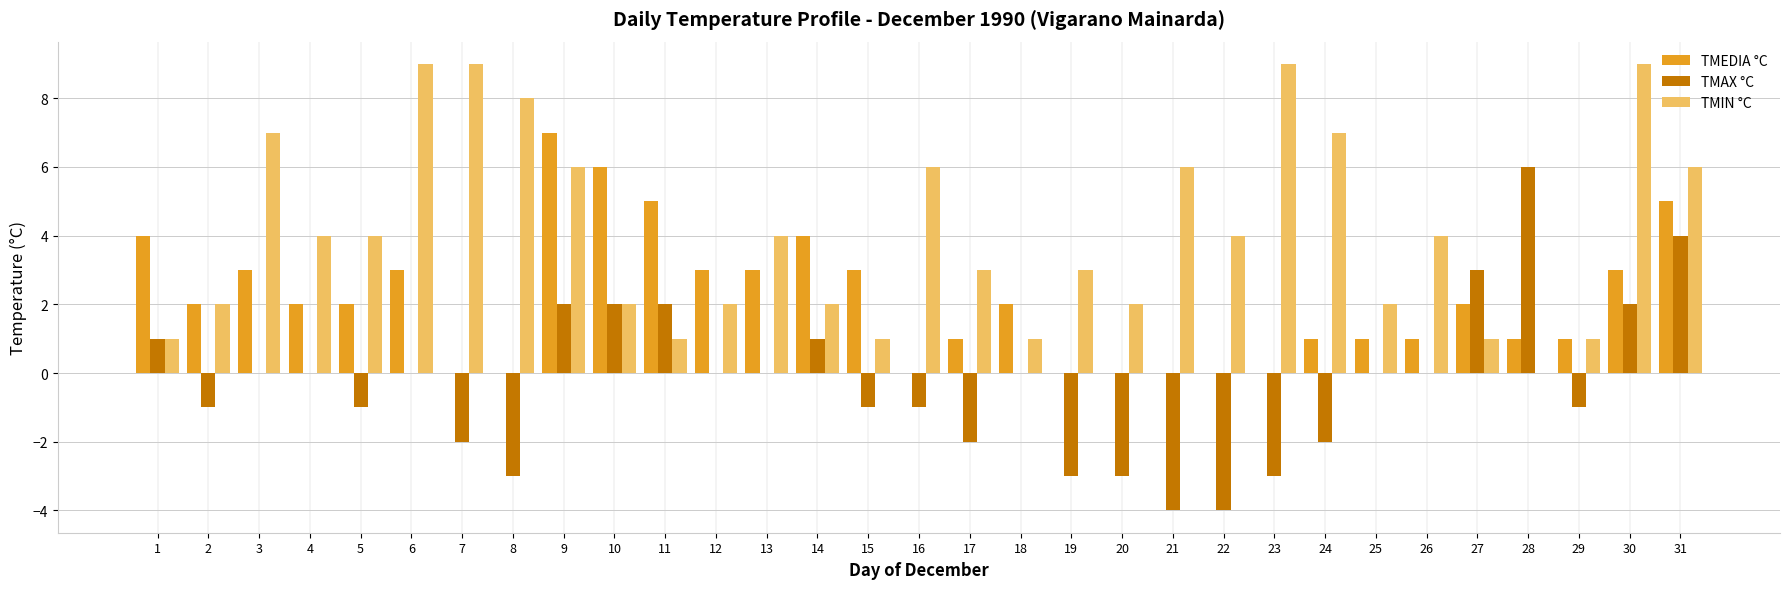

What is the total value across all series at 8?

5